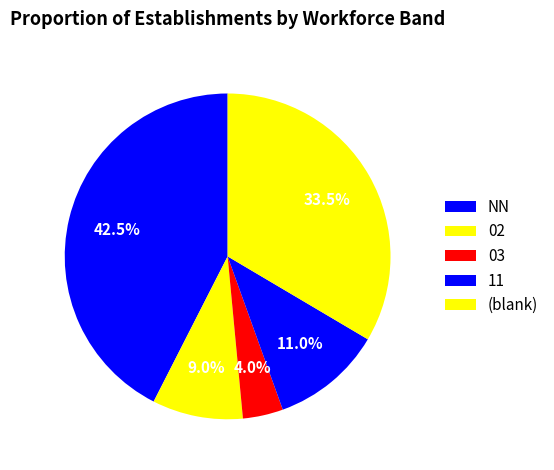

Count the number of slices in the pie.

5